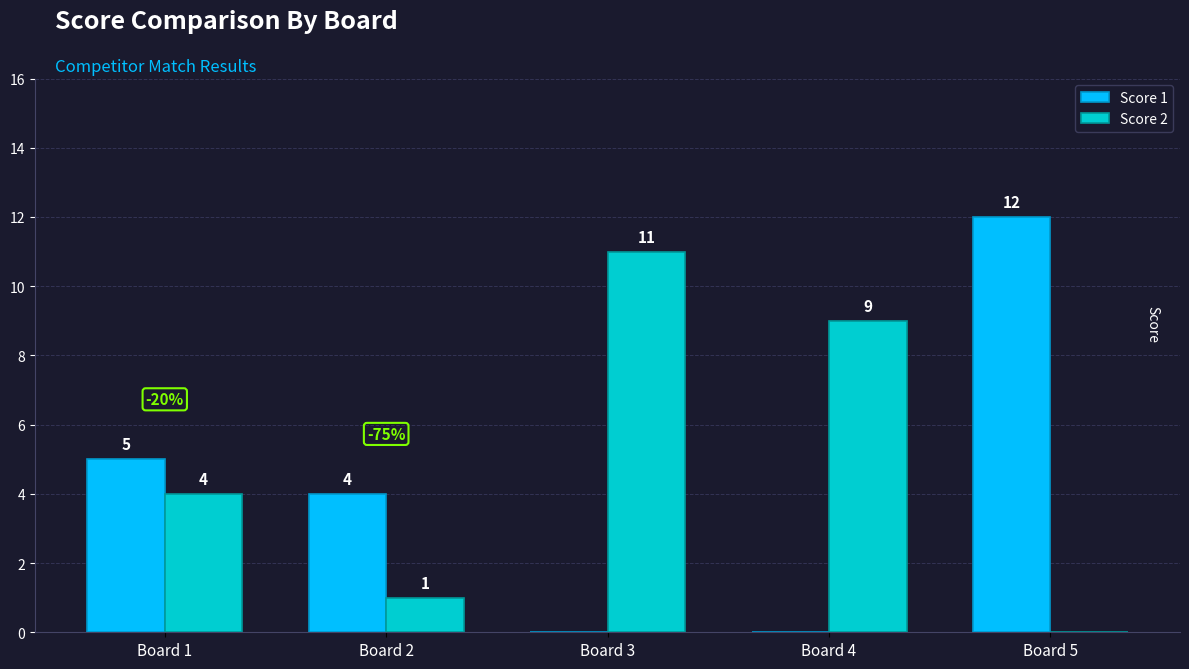

At which category is the sum across all series the highest?

Board 5